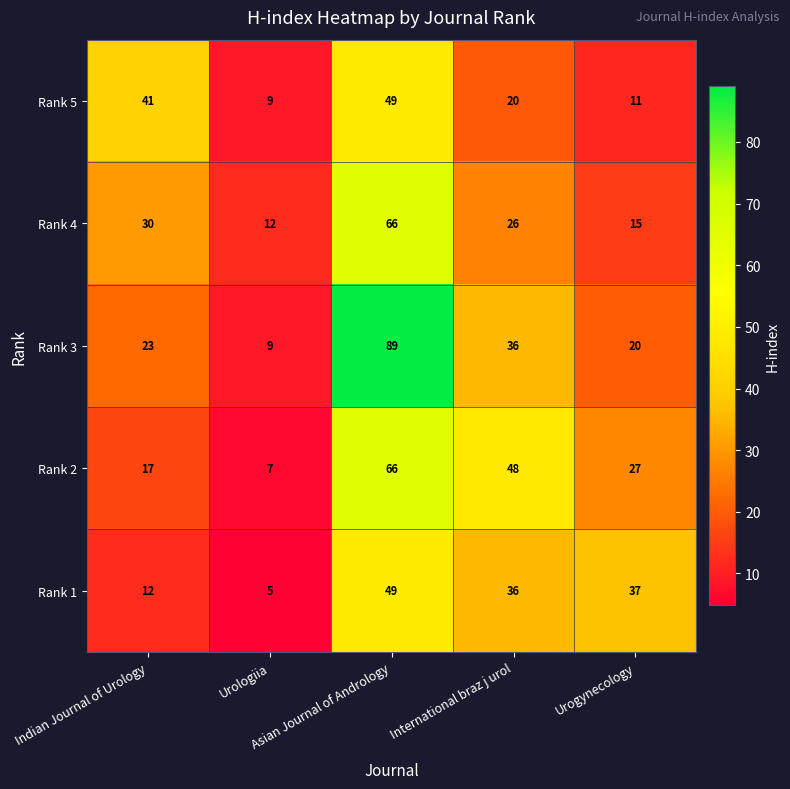

Rank the series by their average value, from lowest to highest.

Rank 5, Rank 1, Rank 4, Rank 2, Rank 3